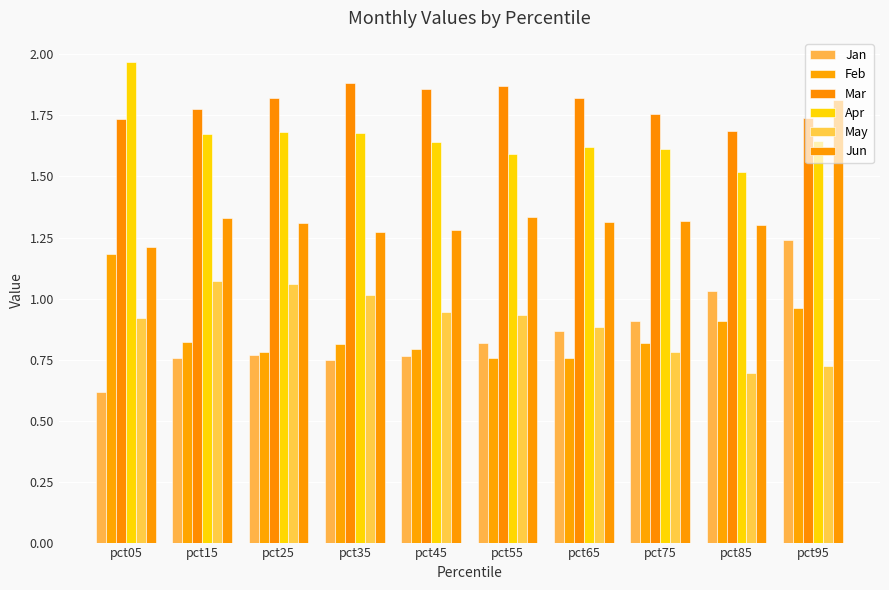

How many distinct data groups are displayed?

6